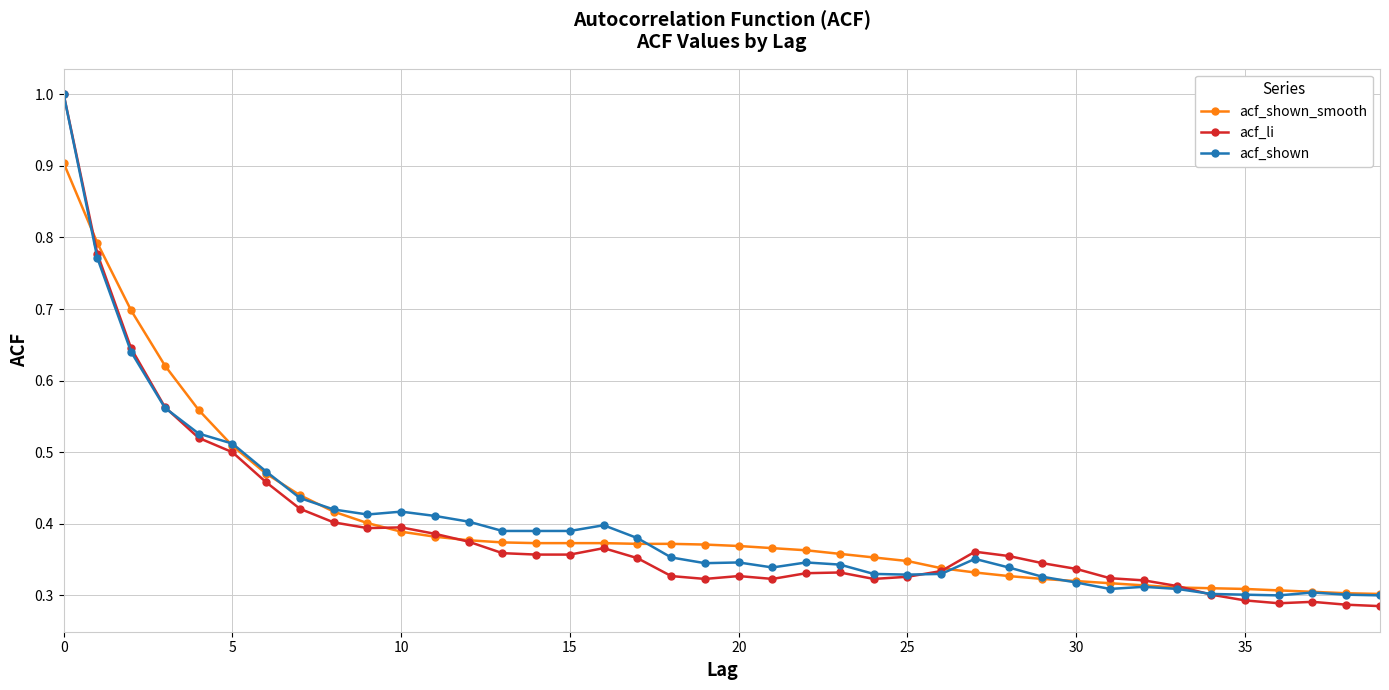

What are all the series names shown in the legend?

acf_shown_smooth, acf_li, acf_shown